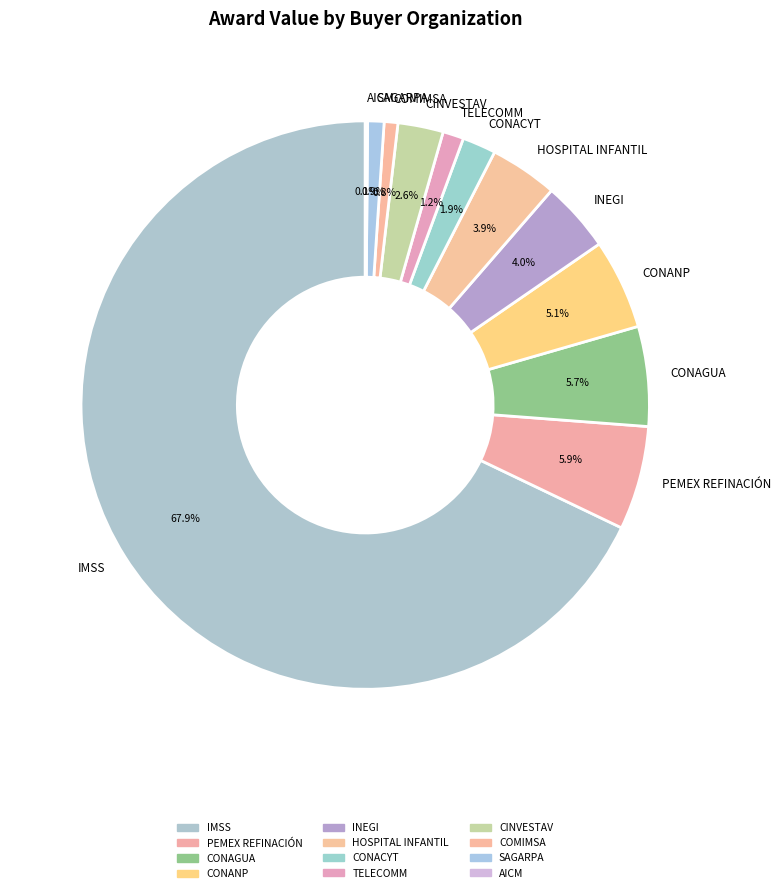

Does any single category account for the majority?

Yes